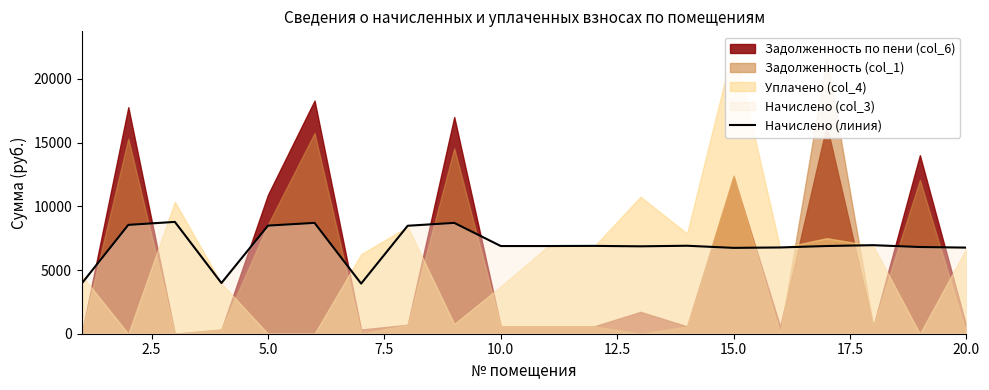

What is the lowest value of the Начислено (линия) series?

3934.0